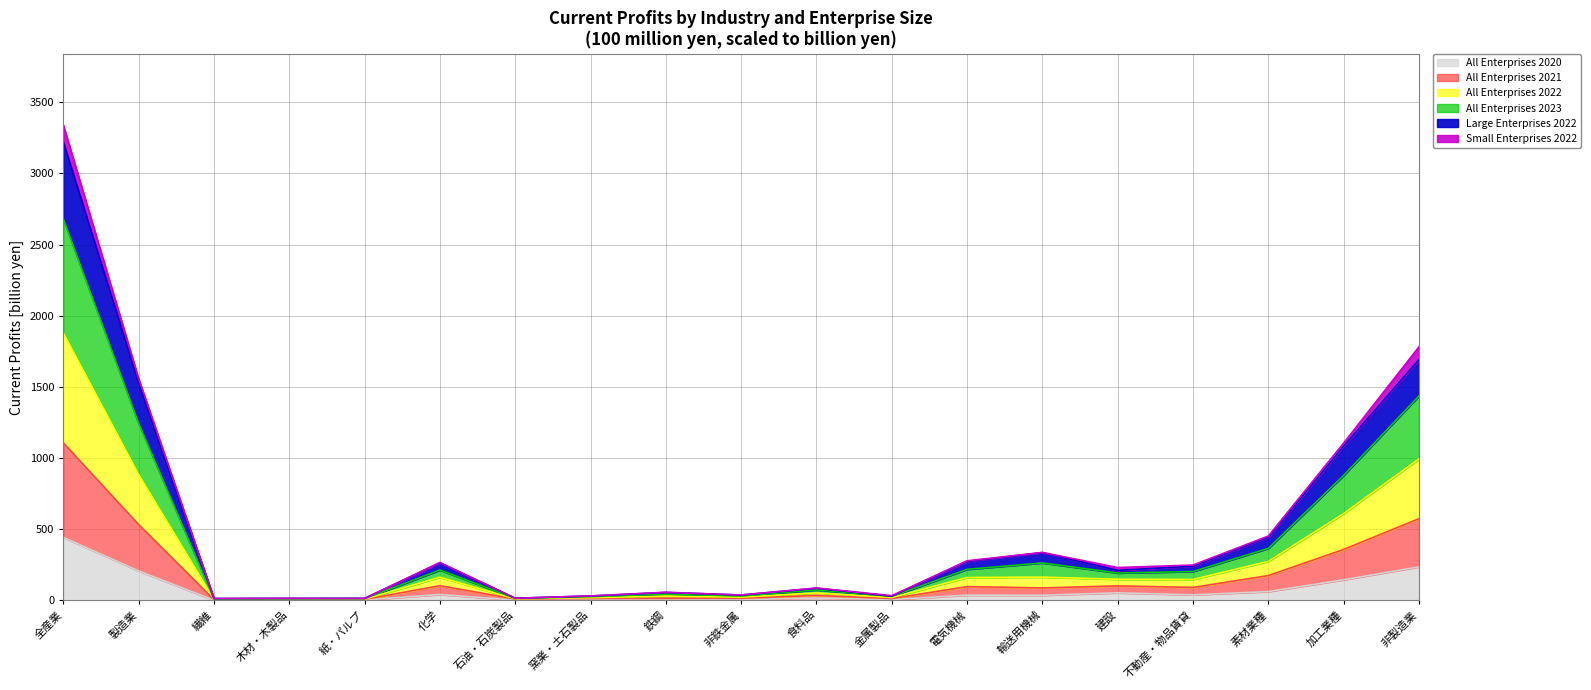

What is the label of the 18th point from the left?

加工業種